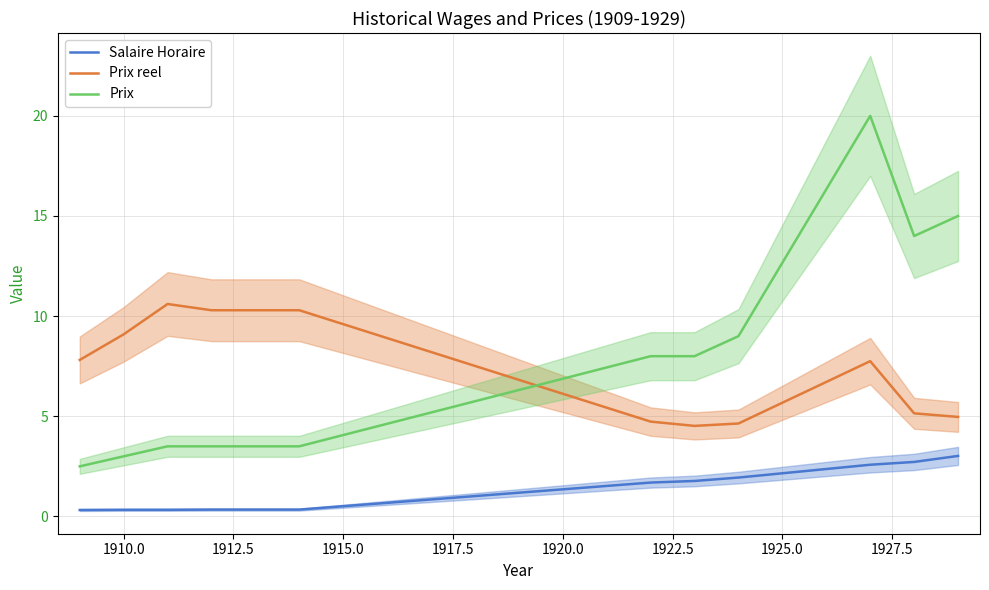

True or false: Prix and Prix reel cross at least once.

True